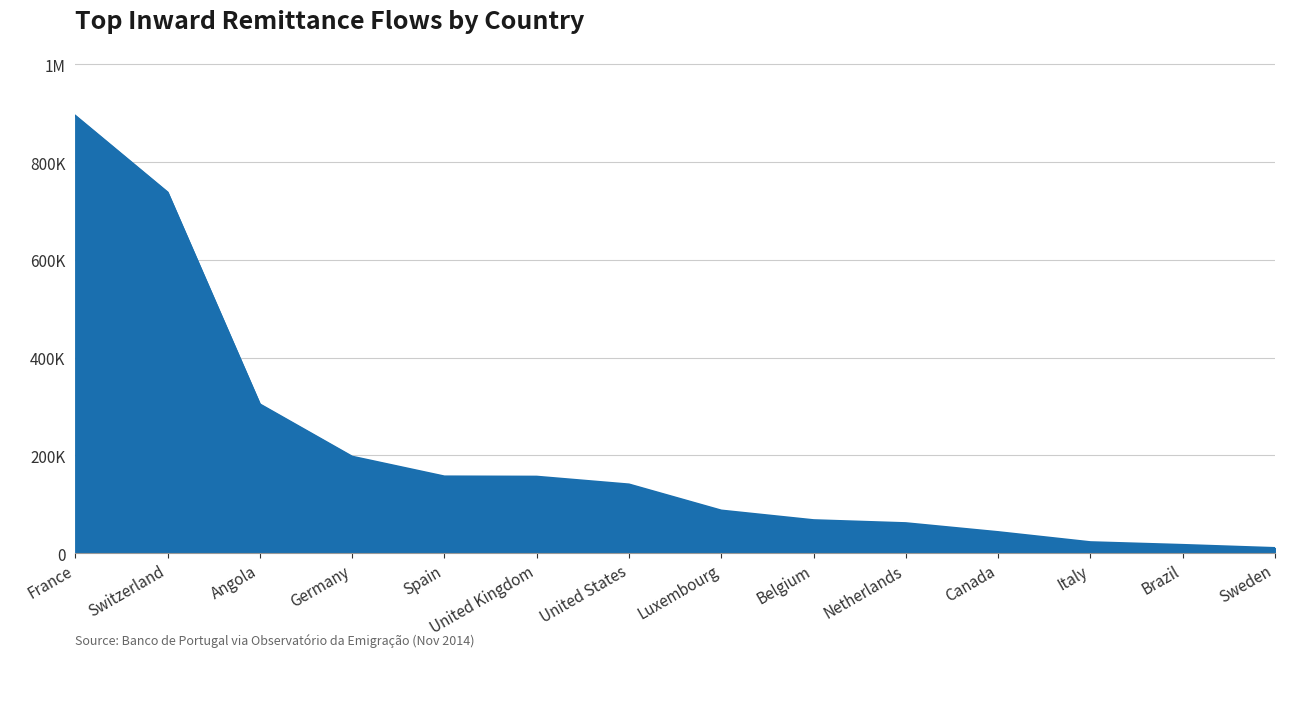

True or false: there are more than 2 points higher than both neighbors.

False